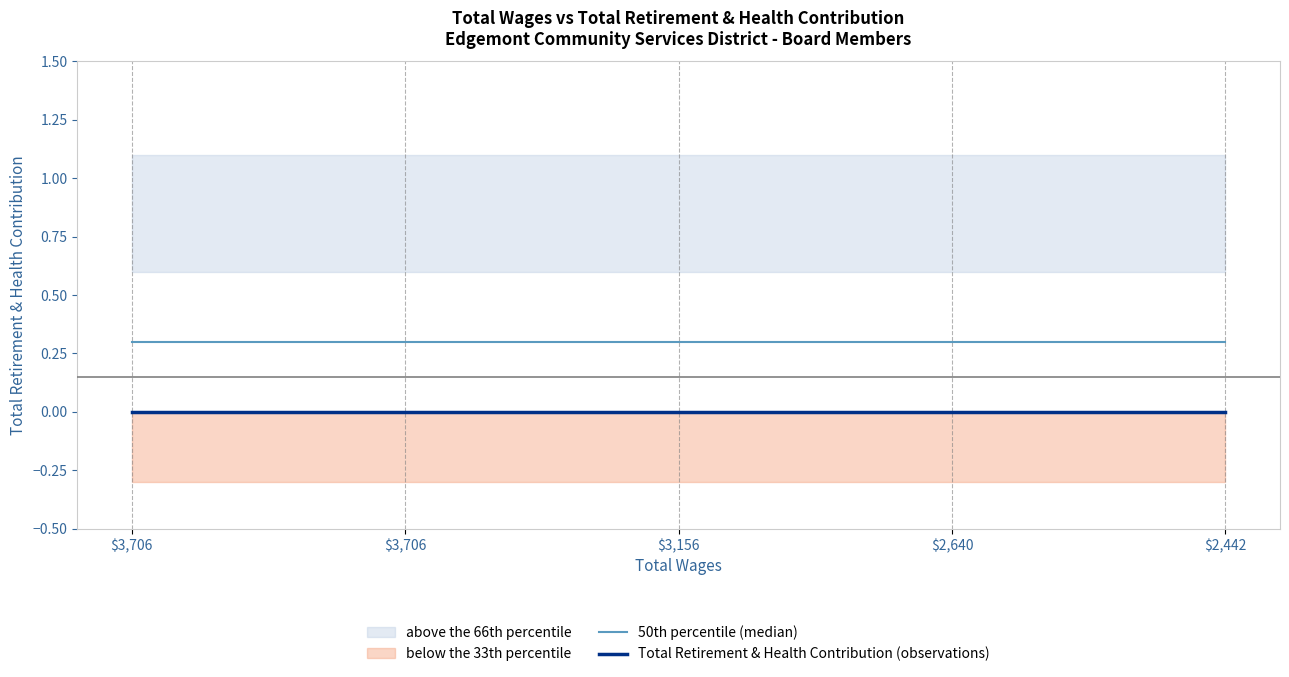

Which series has the largest total across all categories?

50th percentile (median)